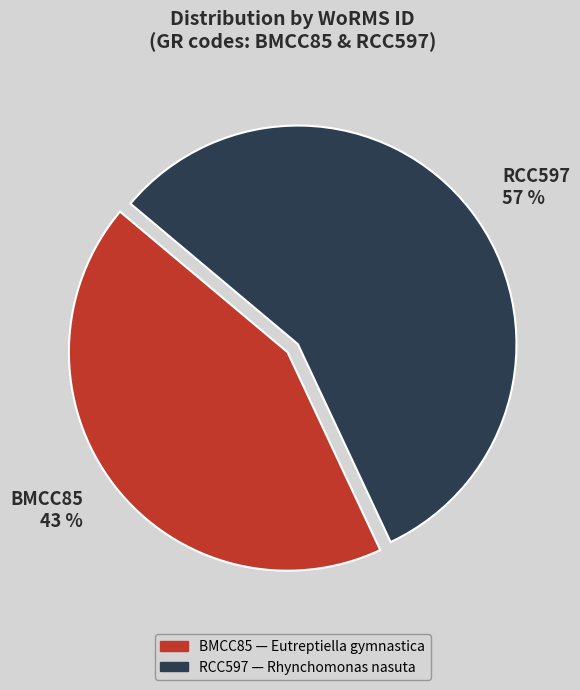

What is the ratio of the value at RCC597 to the value at BMCC85?

1.3